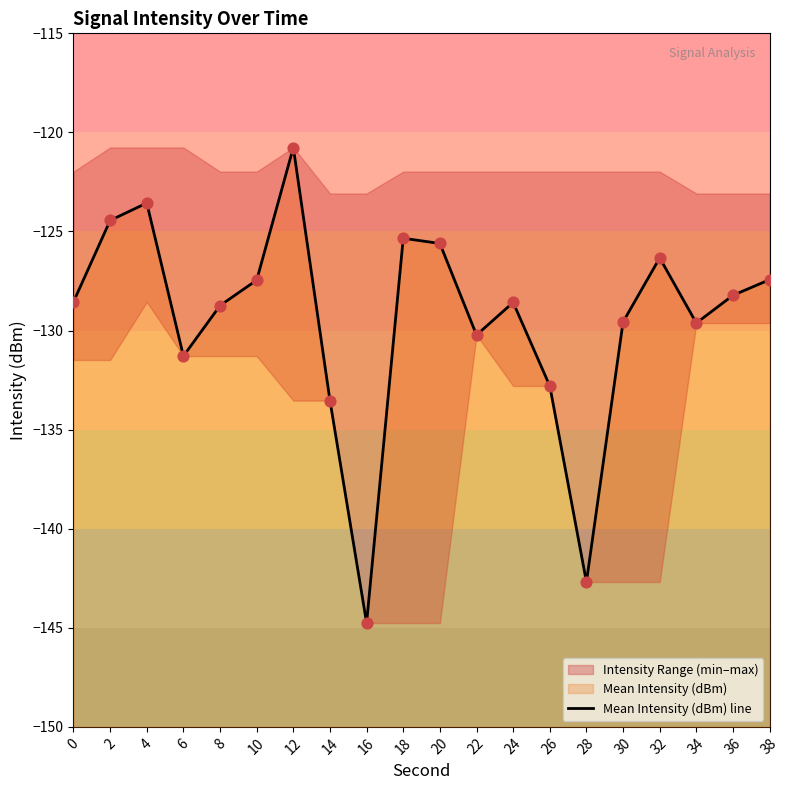

Between 36 and 6, which is larger?

36